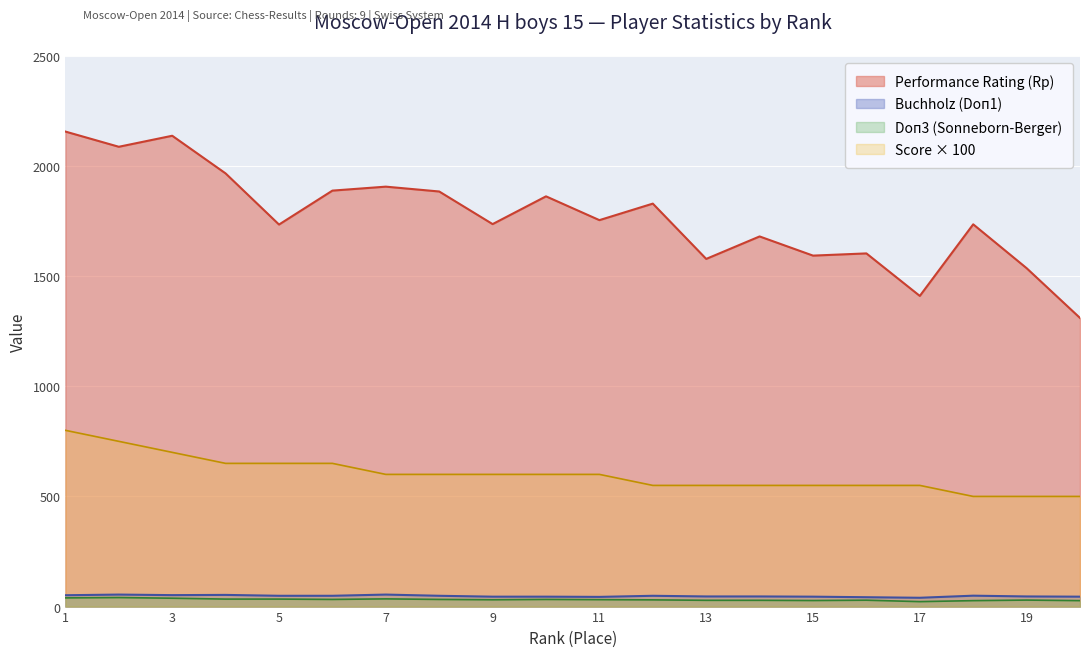

What are all the series names shown in the legend?

Performance Rating (Rp), Buchholz (Doп1), Doп3 (Sonneborn-Berger), Score × 100